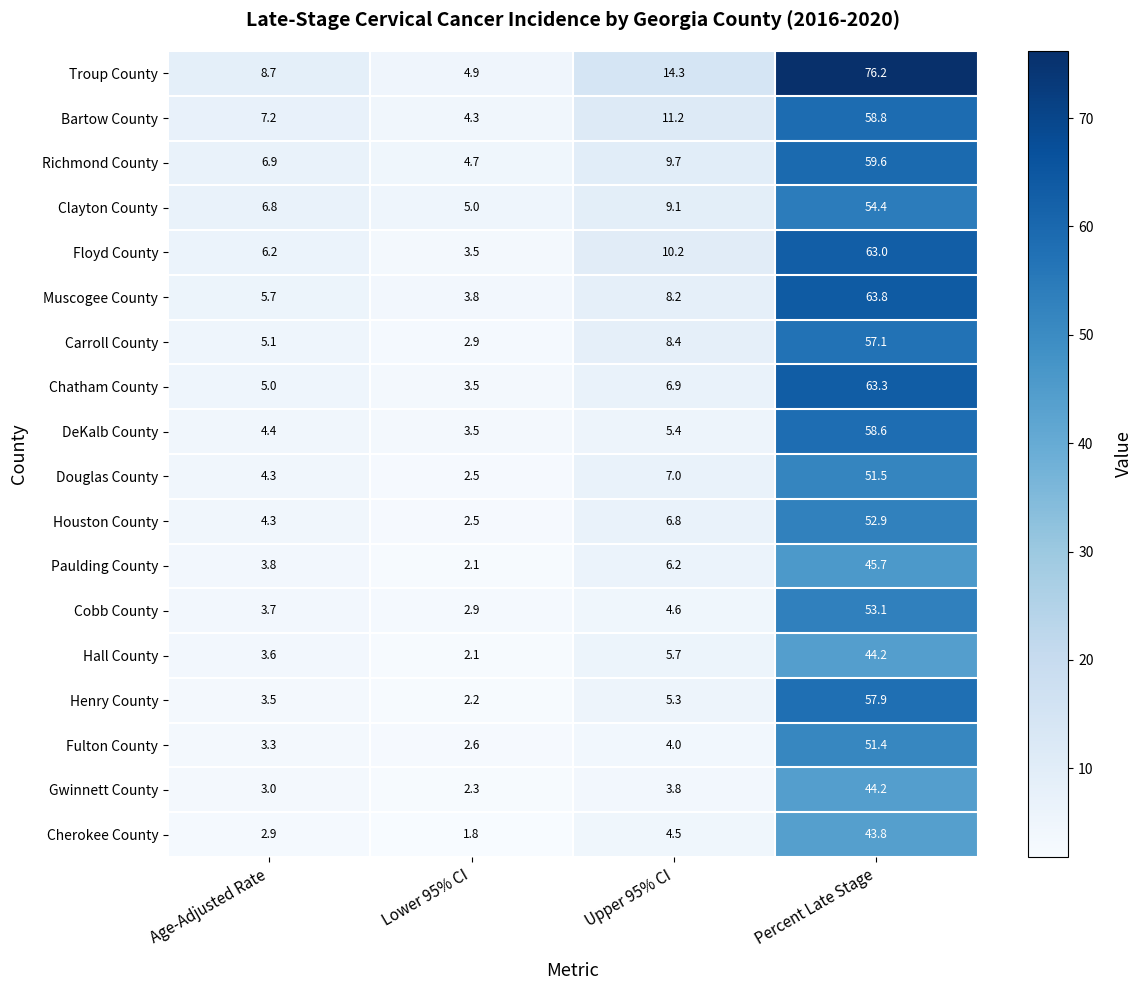

Rank the categories by Troup County value from lowest to highest.

Lower 95% CI, Age-Adjusted Rate, Upper 95% CI, Percent Late Stage